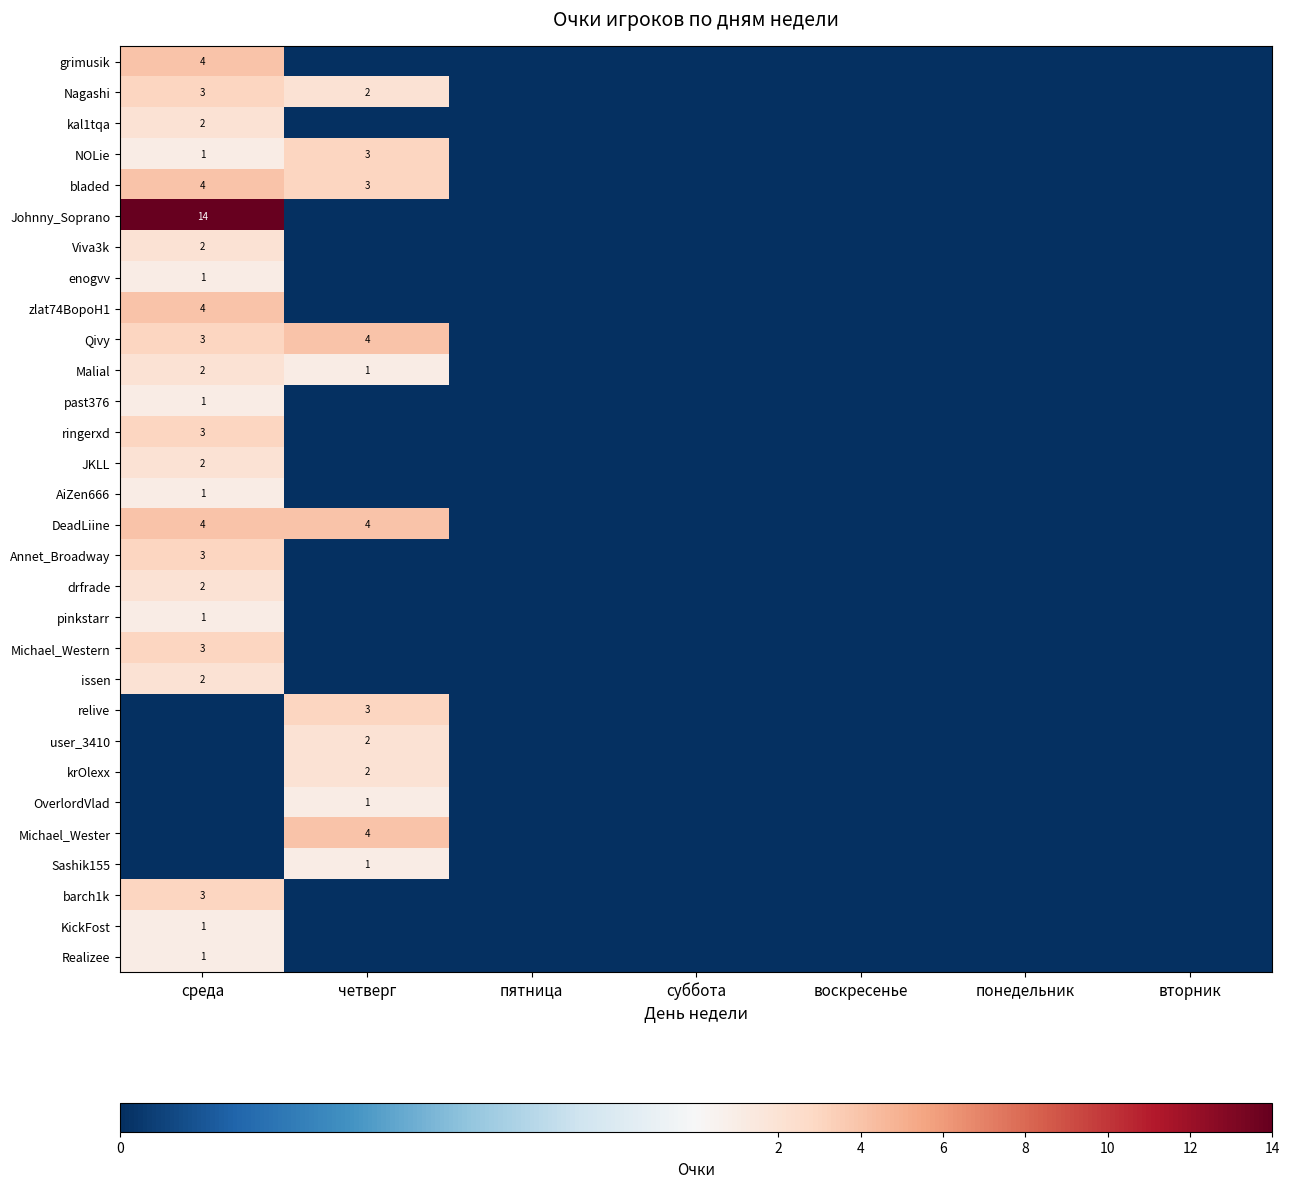

The value of Malial at четверг is 0. True or false?

False